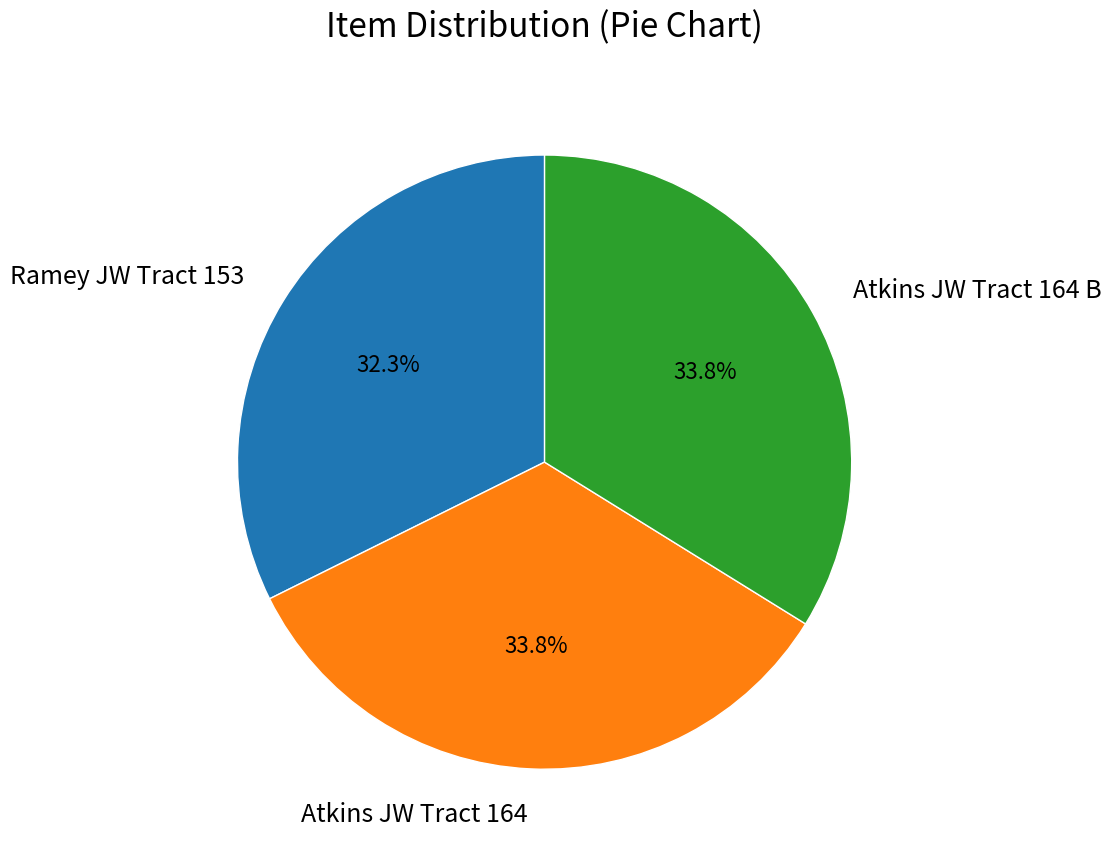

Does Atkins JW Tract 164 account for over 50% of the chart?

No